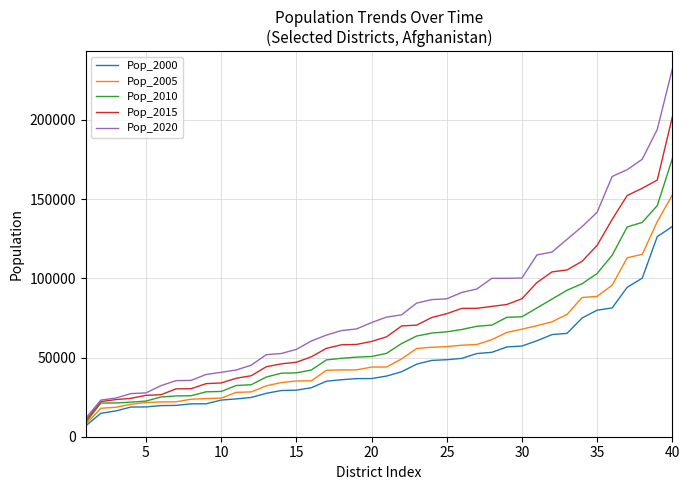

What is the greatest value displayed?

232180.8